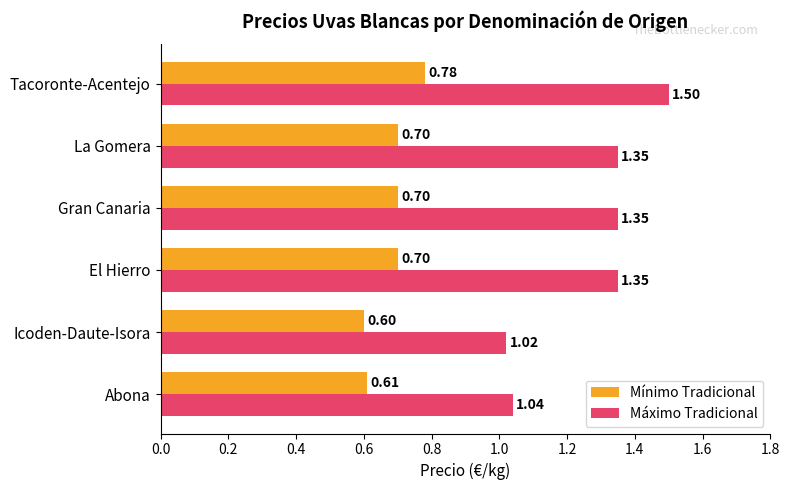

Which series has the largest total across all categories?

Máximo Tradicional